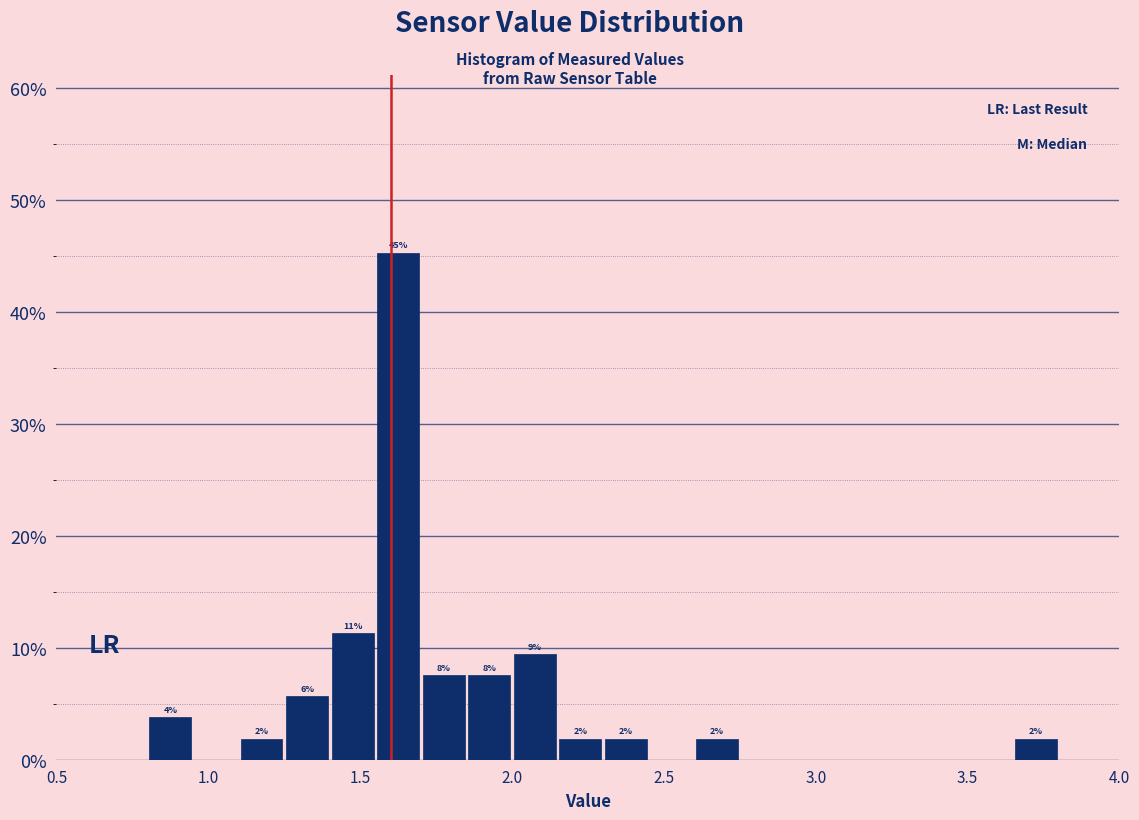

Around what value on the x-axis is the tallest bar? Give the approximate position of its centre, as read against the axis.

1.65